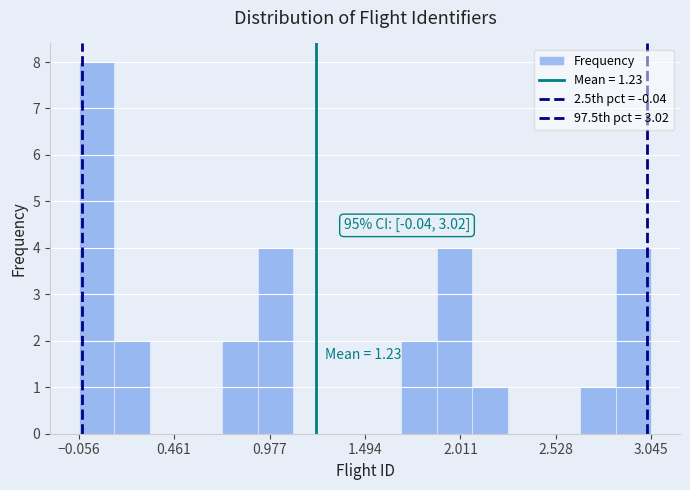

Around what value on the x-axis is the tallest bar? Give the approximate position of its centre, as read against the axis.

0.0